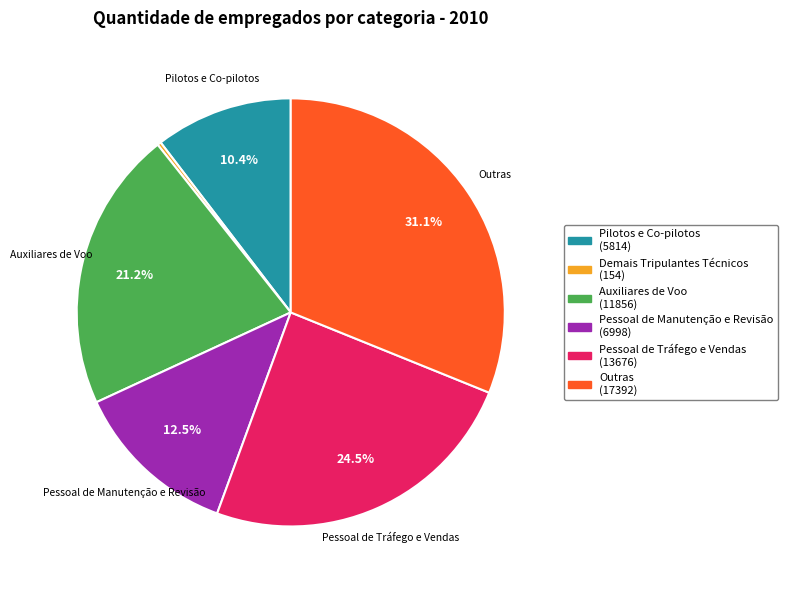

To the nearest percent, what is the average slice percentage?

17%